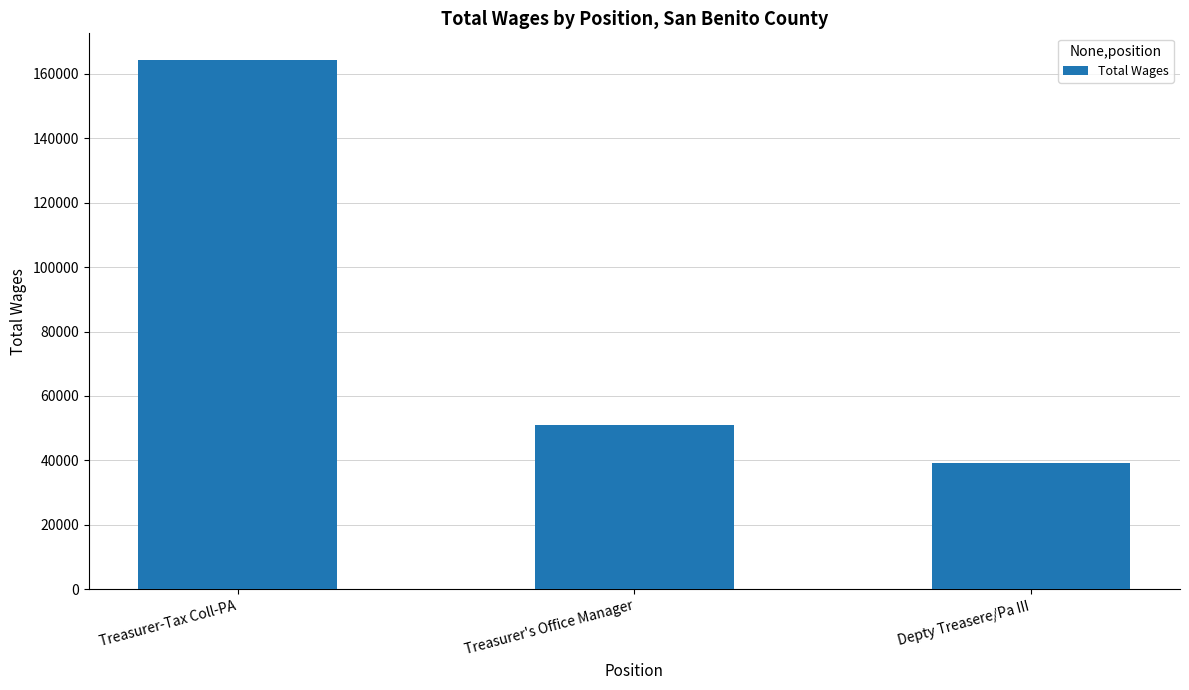

How many bars are there in total?

3